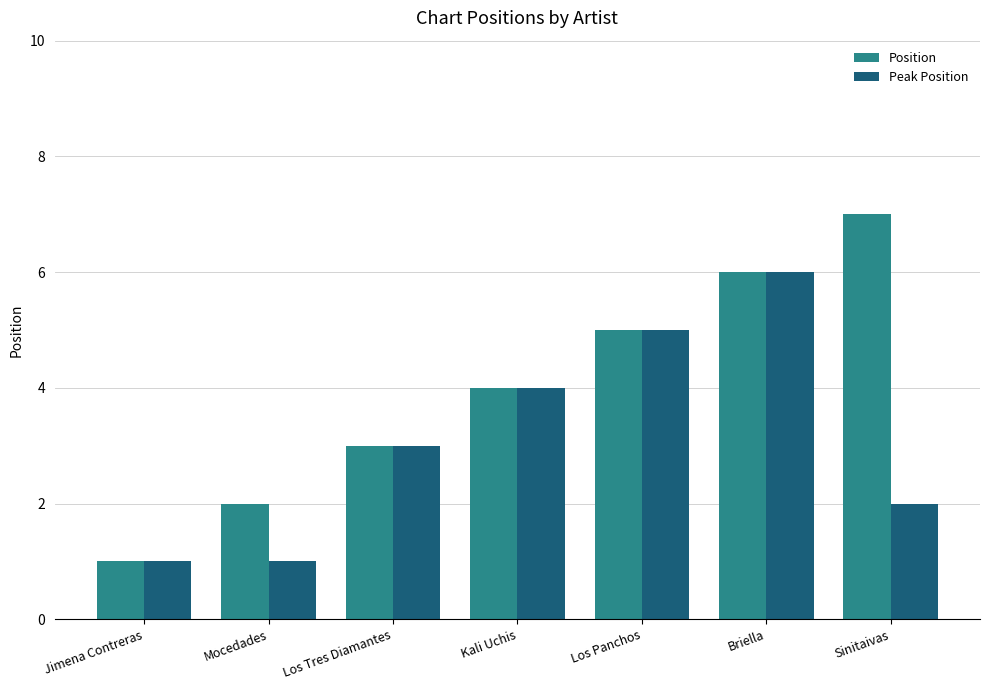

What is the average value of the Peak Position series?

3